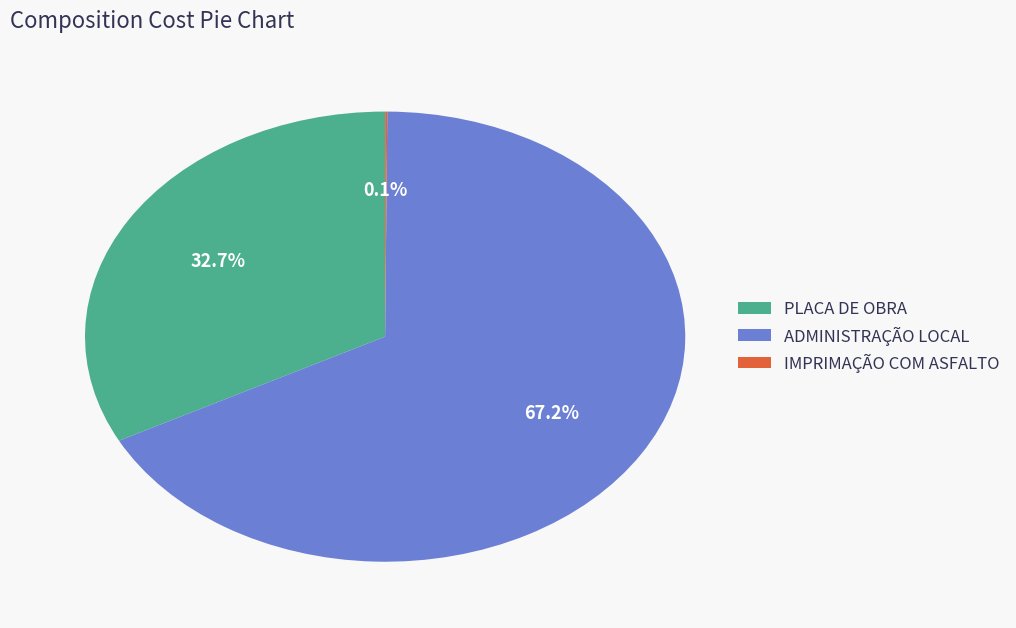

Does any single category account for the majority?

Yes